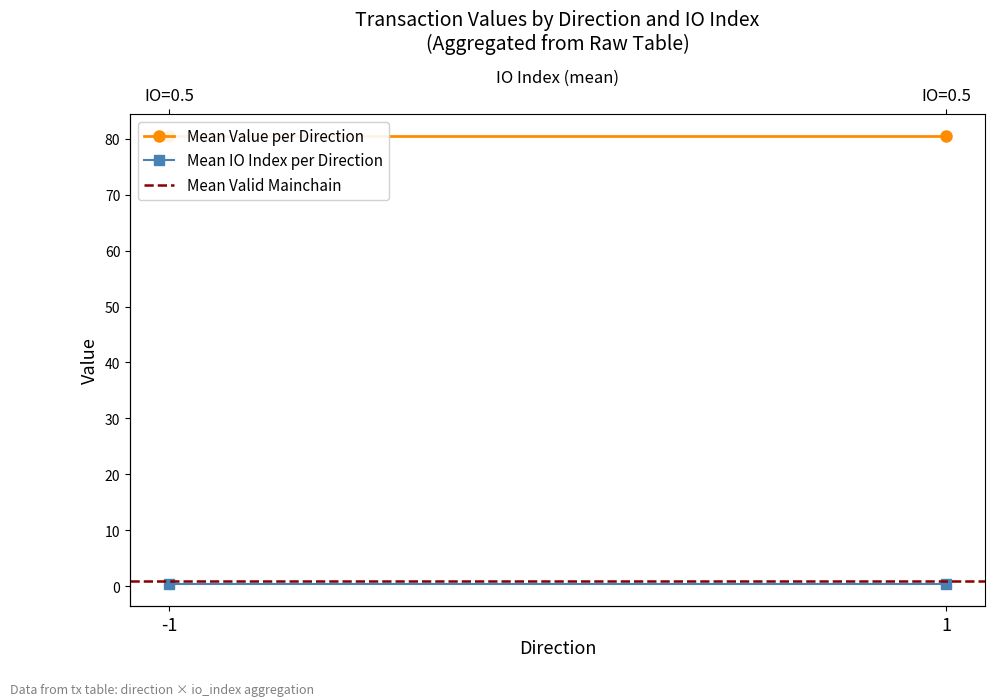

Does the chart have visible grid lines?

No